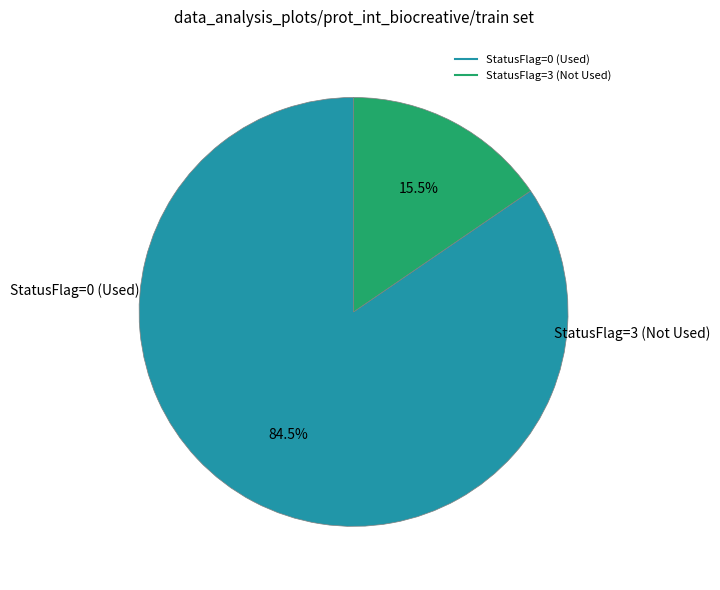

Does any single category account for the majority?

Yes